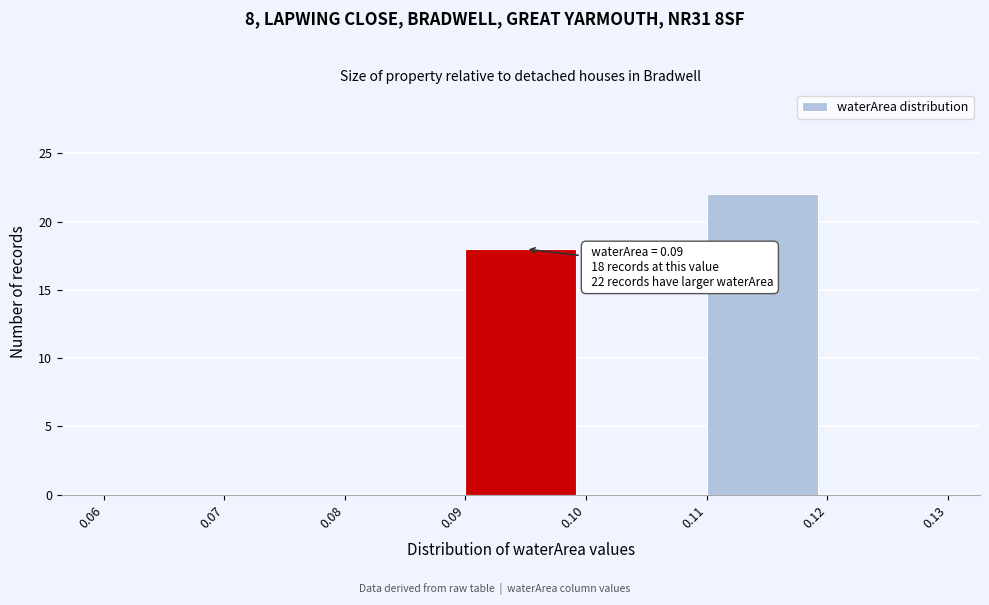

Which range on the x-axis has the tallest bar?

0.11 to 0.12